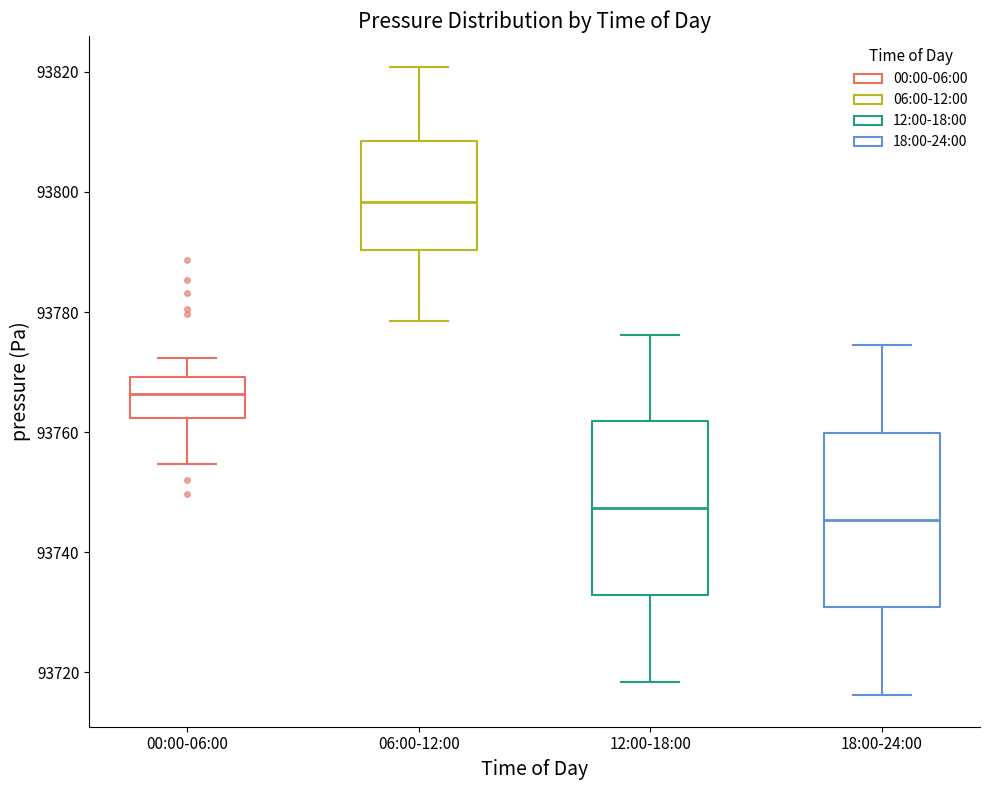

Reading left to right, transcribe this box plot: for each box, give where its median line is, the range the box spans, and where its two whiskers end, as read against the y-axis. The values are not printed on the chart, so give them approximately, as read against the axis.

00:00-06:00: median 93766, box 93762 to 93770, whiskers 93754 to 93772
06:00-12:00: median 93798, box 93790 to 93808, whiskers 93778 to 93820
12:00-18:00: median 93748, box 93732 to 93762, whiskers 93718 to 93776
18:00-24:00: median 93746, box 93730 to 93760, whiskers 93716 to 93774